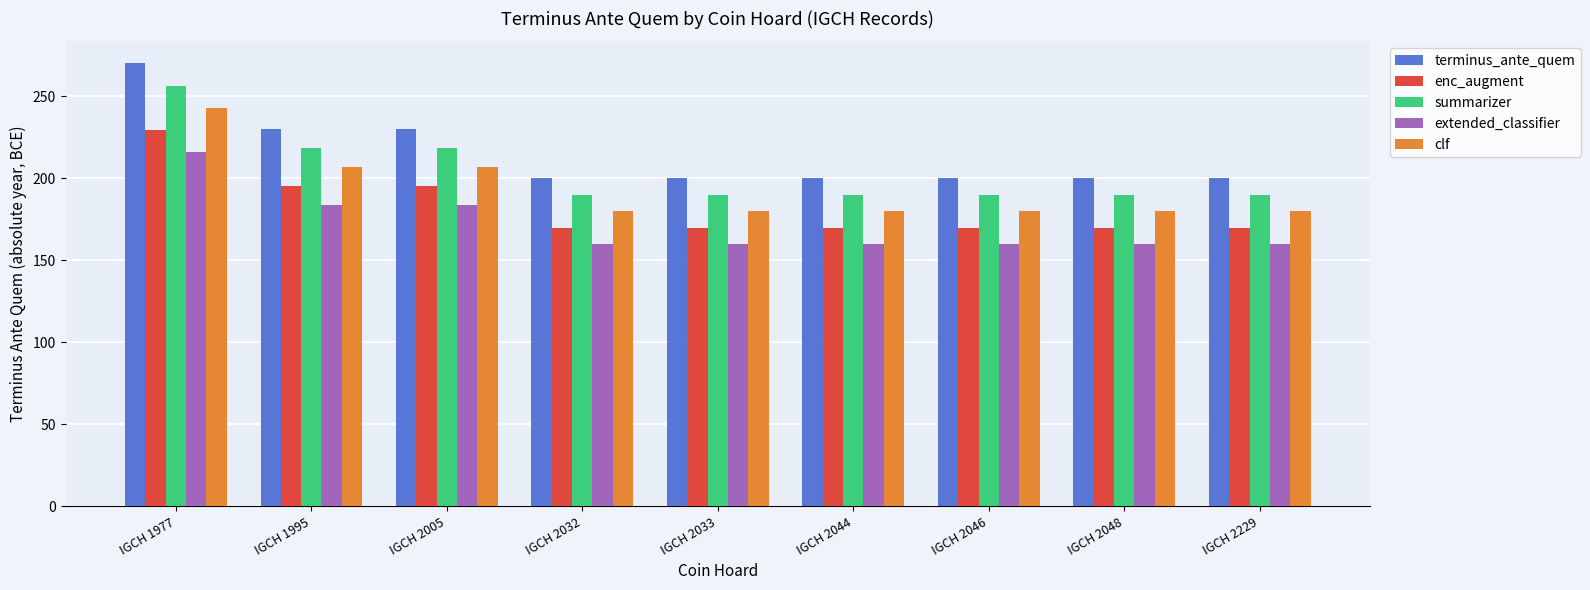

How many groups of bars are there?

9